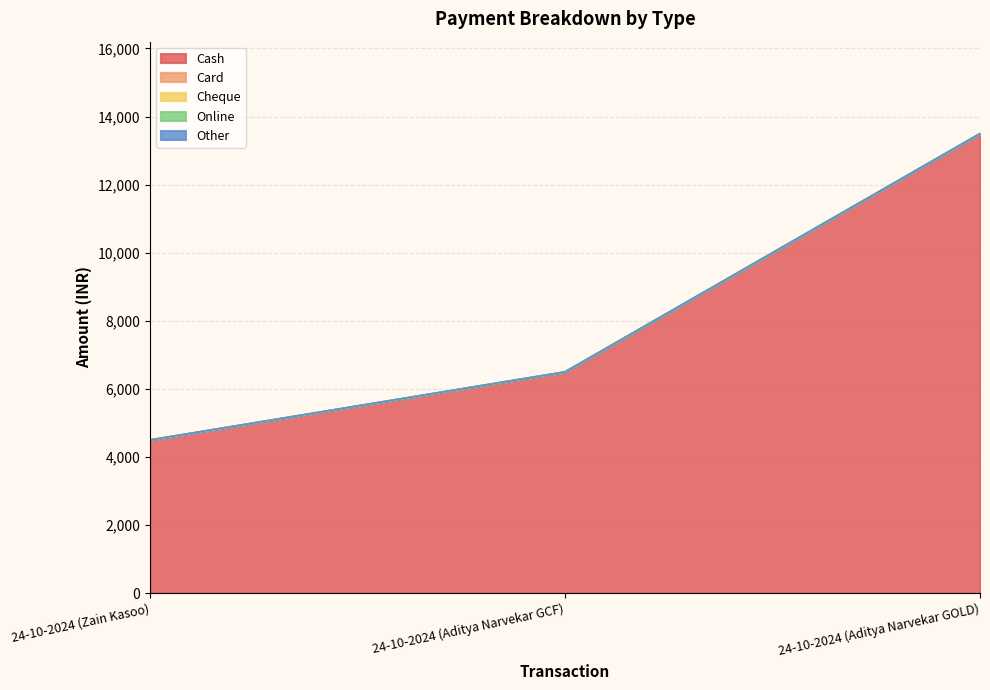

What is the label of the 1st point from the left?

24-10-2024 (Zain Kasoo)